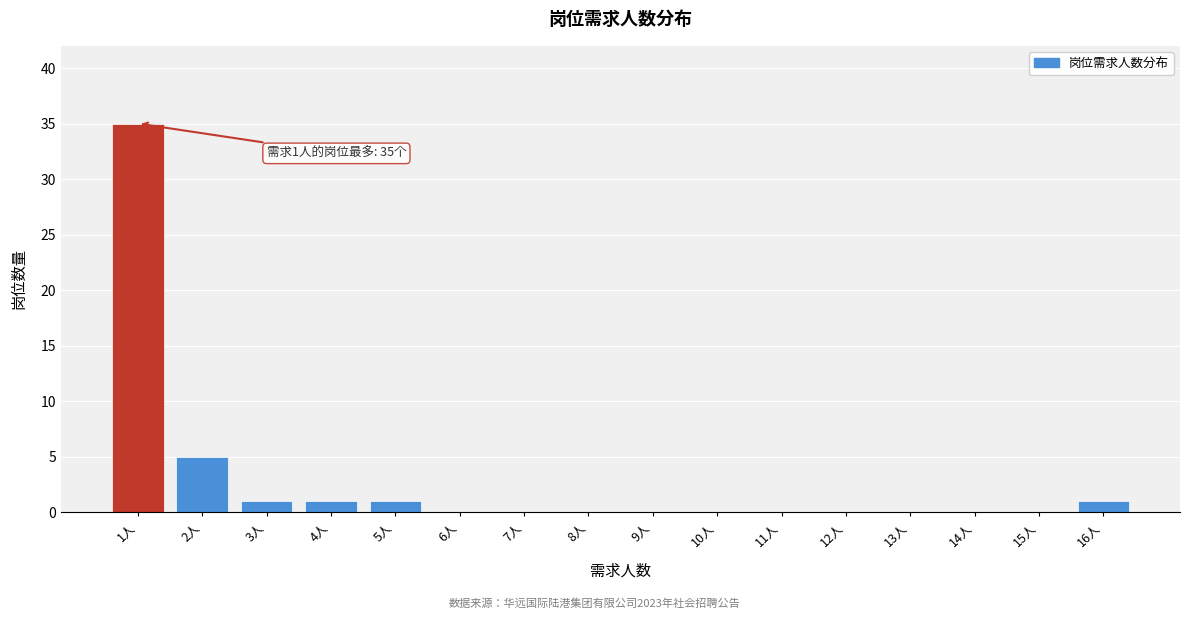

Reading right to left, transcribe all the data shown in this chart.

16人=1	15人=0	14人=0	13人=0	12人=0	11人=0	10人=0	9人=0	8人=0	7人=0	6人=0	5人=1	4人=1	3人=1	2人=5	1人=35